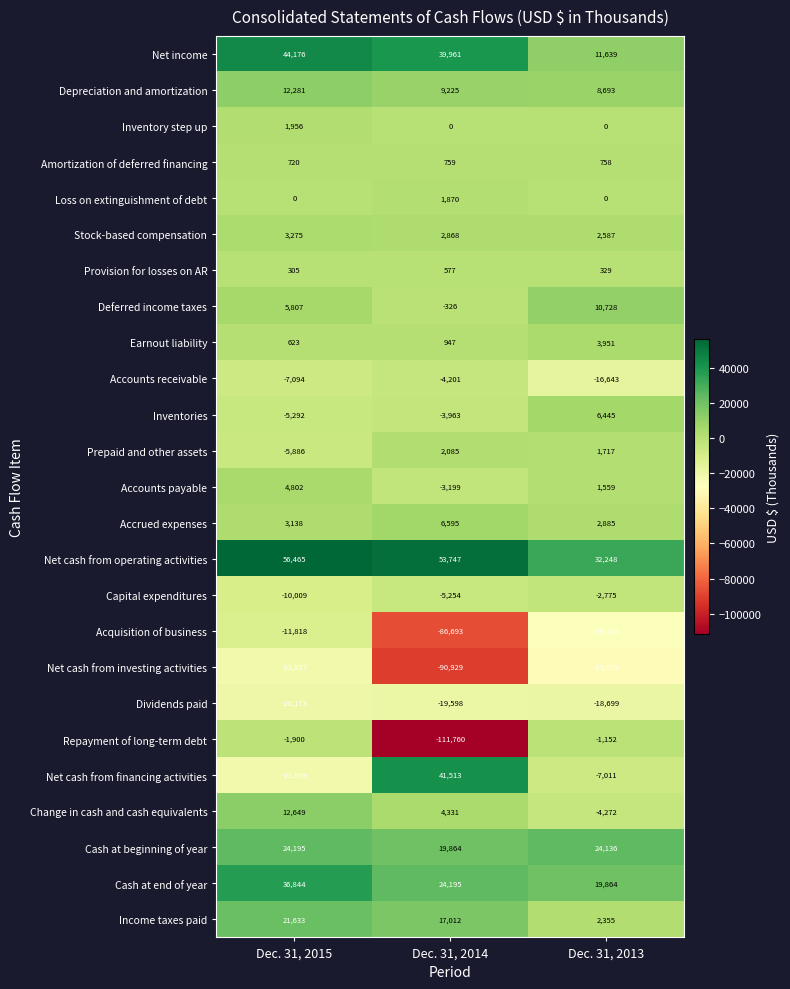

What is the spread (max minus min) of values at Dec. 31, 2013?

61757